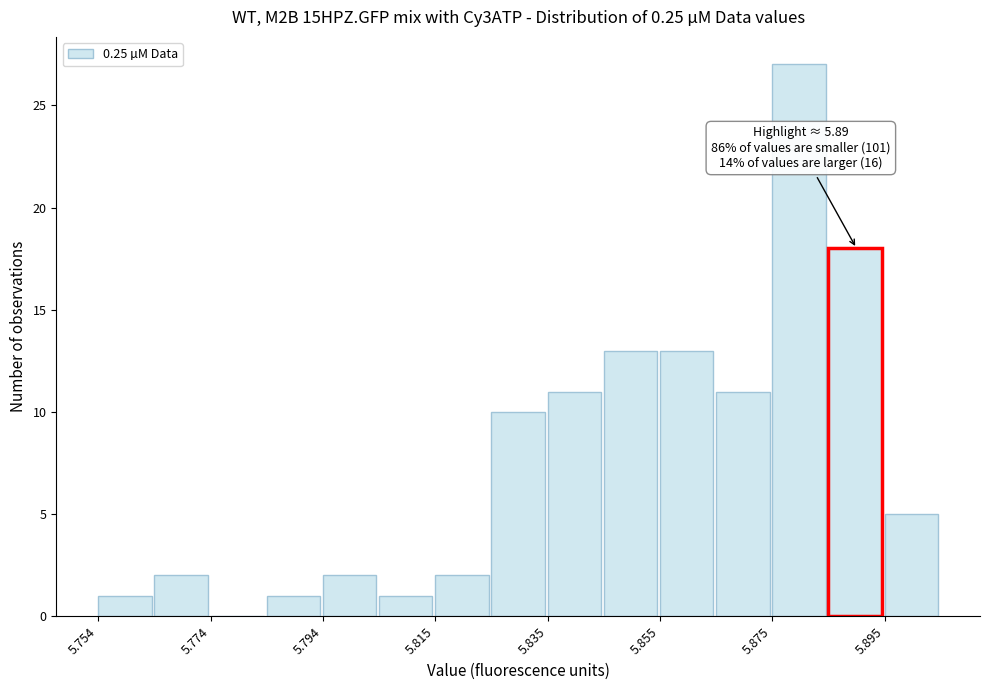

Read against the x-axis, roughly where is the centre of the tallest bar?

5.880